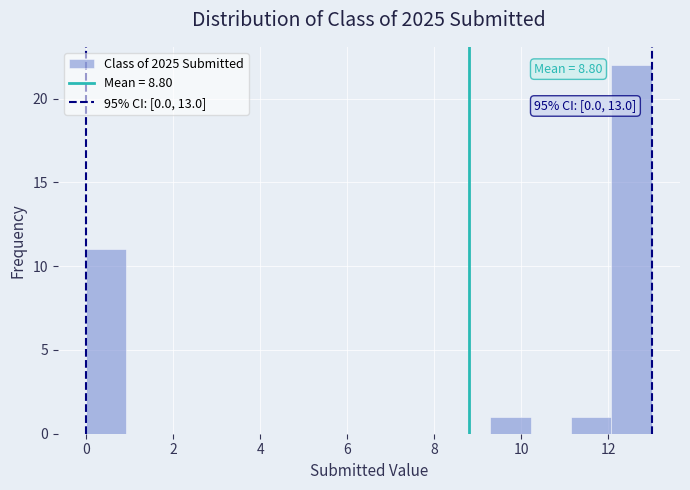

Over which range of the x-axis is the bar tallest?

12.0 to 13.0